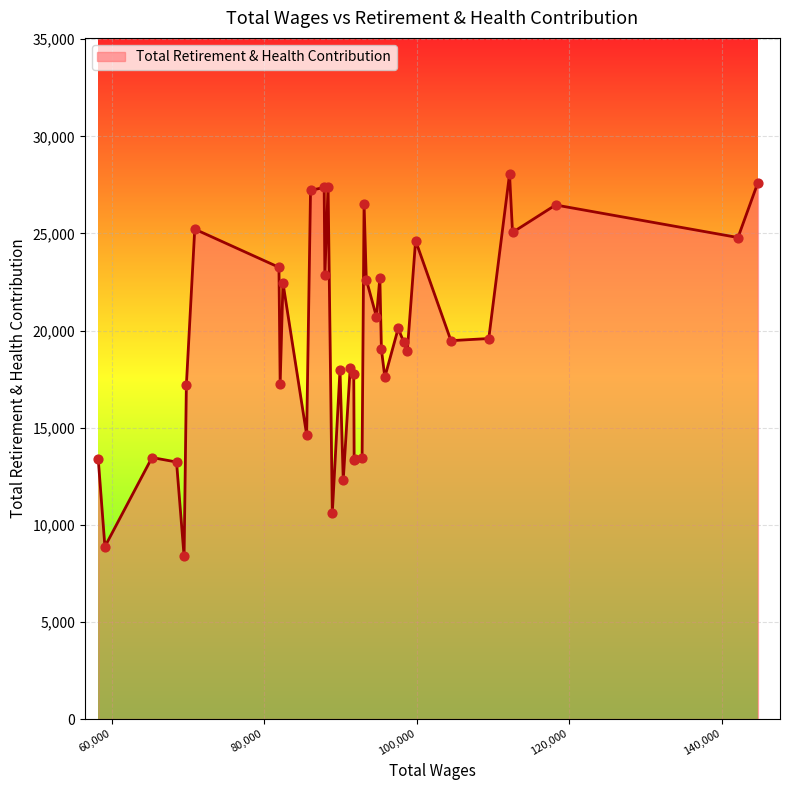

What is the minimum value shown in the chart?

8375